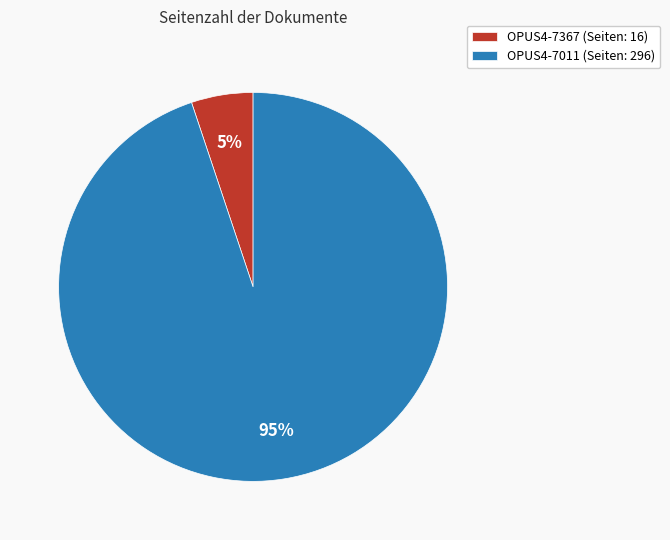

The OPUS4-7367 slice represents 17% of the pie. True or false?

False